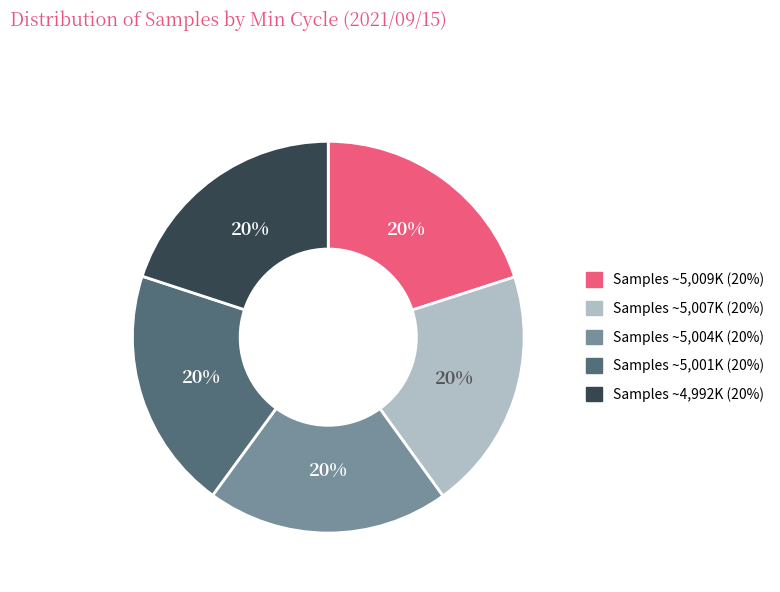

Is there any slice that represents more than half of the pie?

No